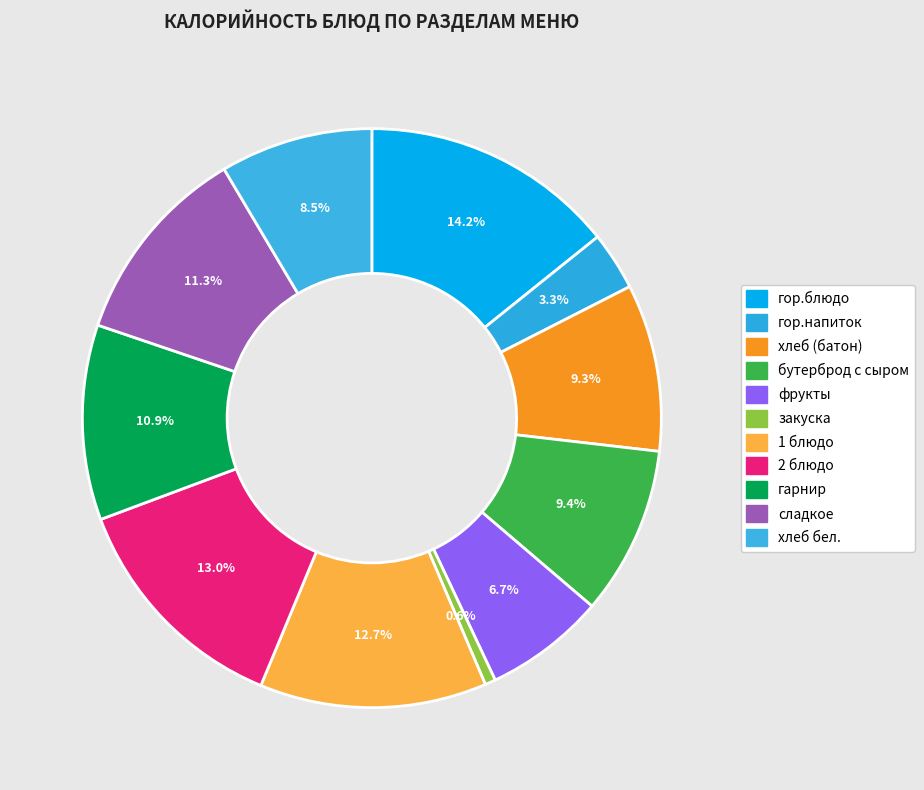

Does хлеб бел. account for over 50% of the chart?

No